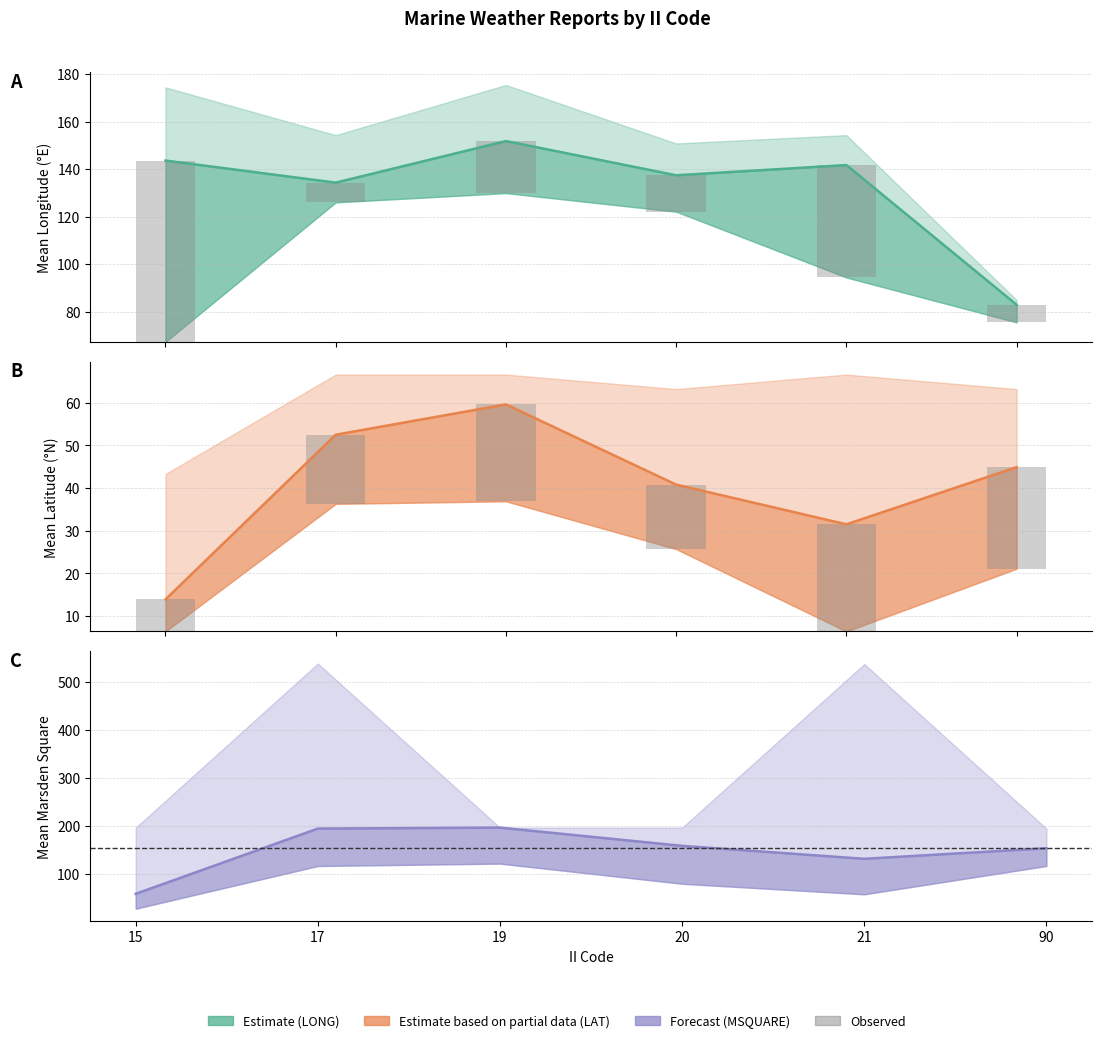

Reading left to right, extract all data points from this chart.

Estimate: 15=143.6	17=134.3	19=151.8	20=137.4	21=141.7	90=82.9
Observed: 15=7.5	17=16.2	19=22.7	20=15.1	21=25.1	90=23.8
Estimate based on partial data: 15=13.9	17=52.5	19=59.6	20=40.8	21=31.5	90=44.9
Forecast: 15=58.0	17=194.0	19=196.0	20=158.0	21=131.0	90=153.0